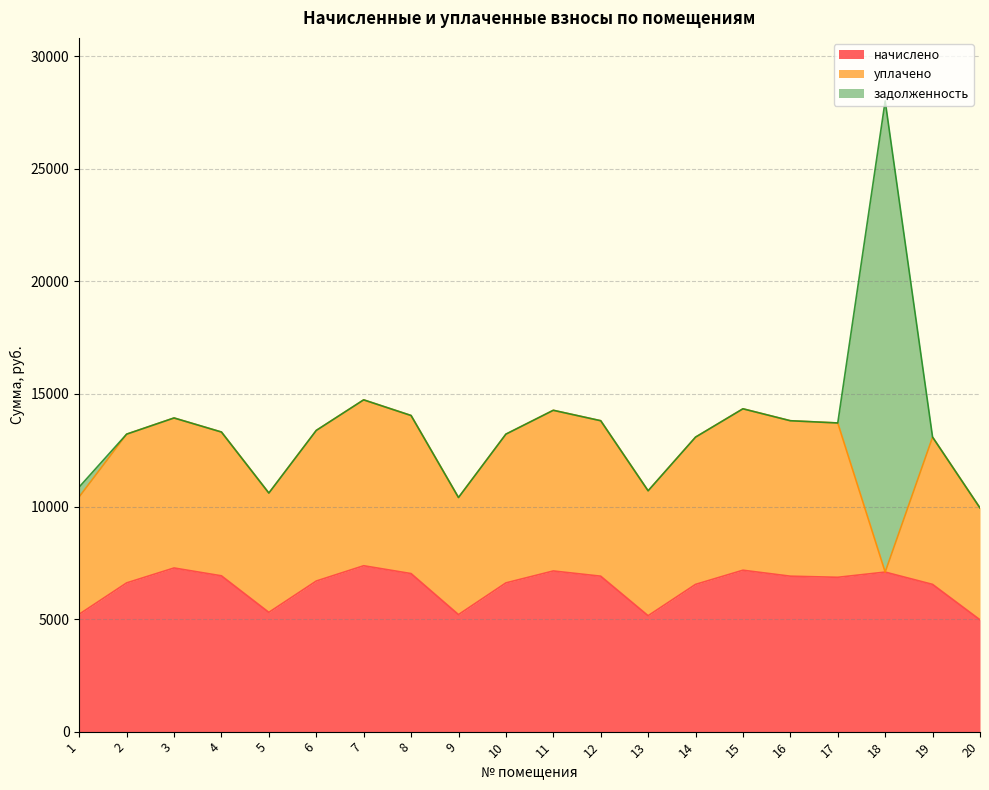

Which series changed the most between 6 and 18?

задолженность